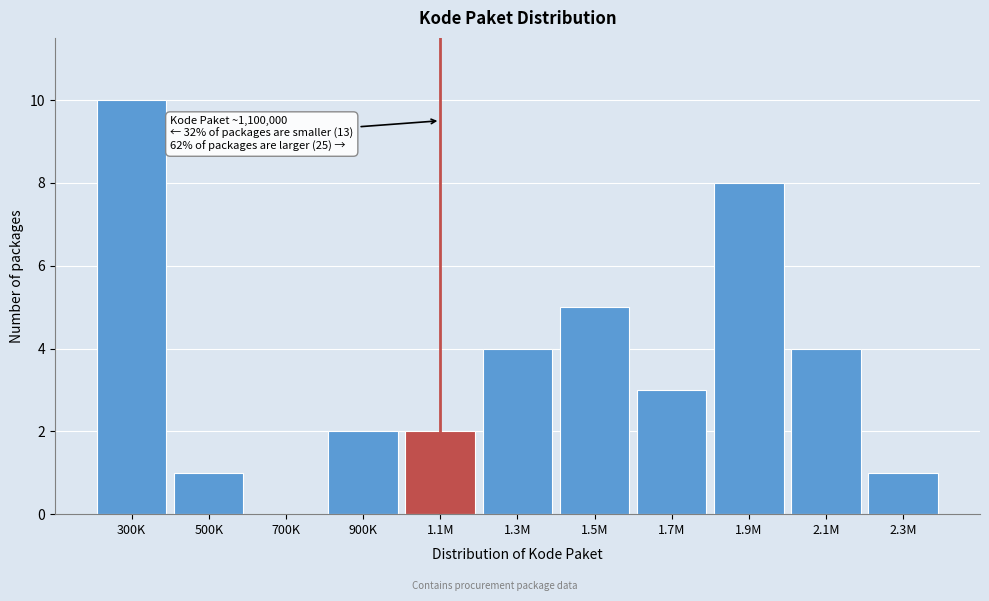

Reading left to right, extract all data points from this chart.

300K=10	500K=1	700K=0	900K=2	1.1M=2	1.3M=4	1.5M=5	1.7M=3	1.9M=8	2.1M=4	2.3M=1